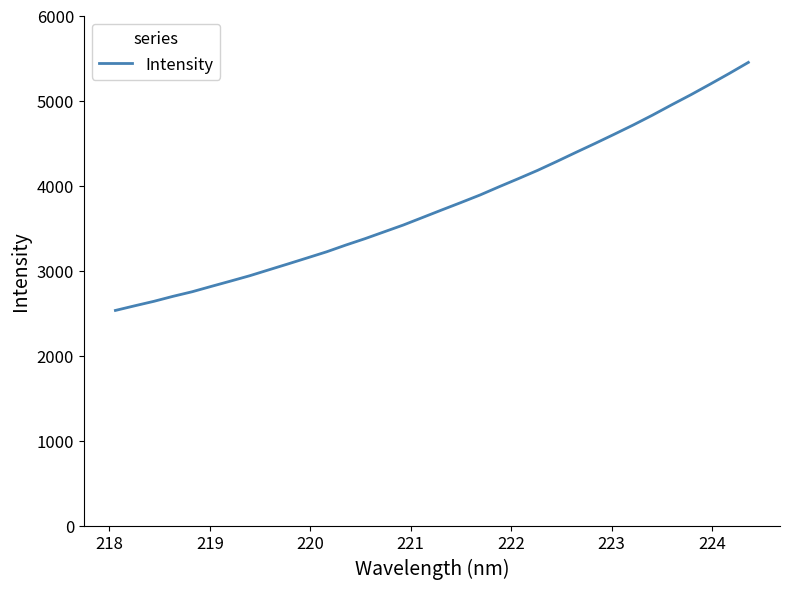

What is the average value?

3779.6